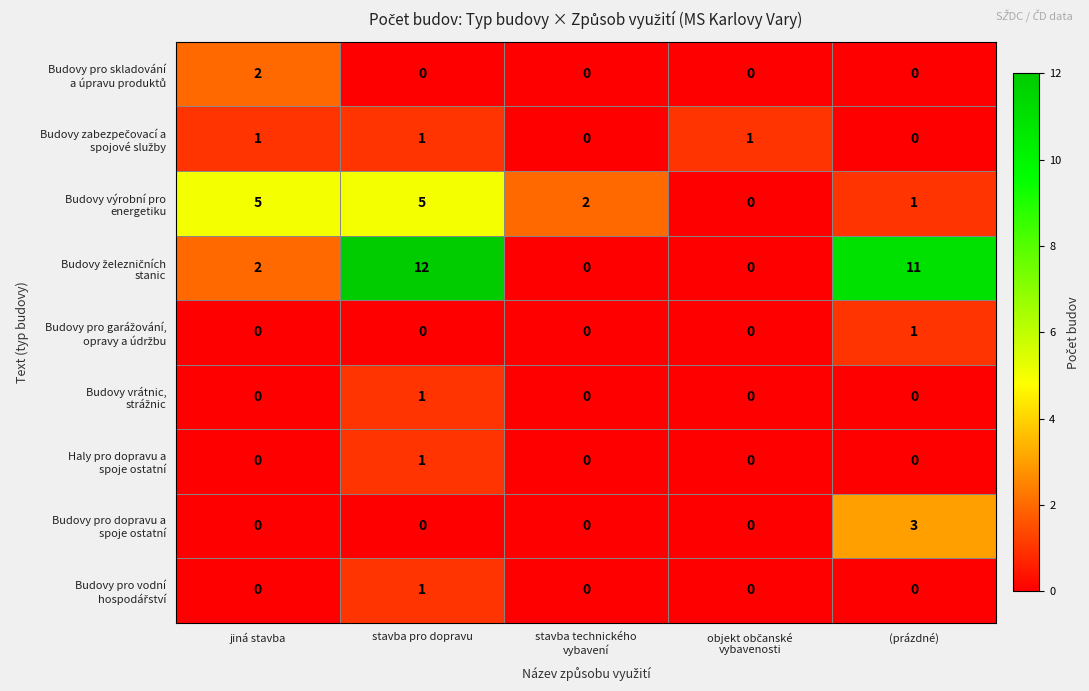

What is the difference between the highest and lowest values at (prázdné)?

11